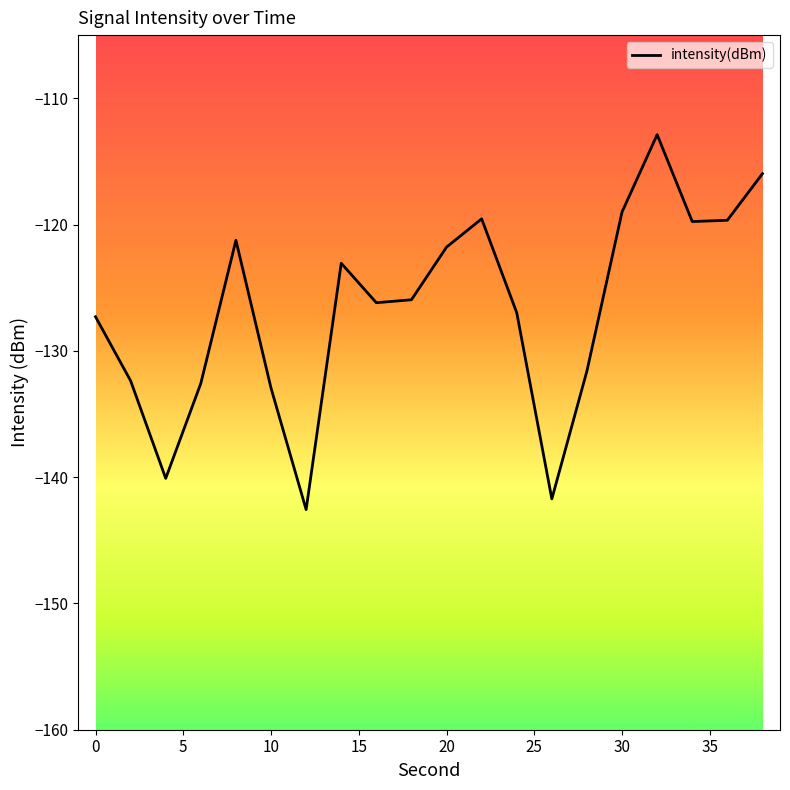

What is the minimum value shown in the chart?

-142.6